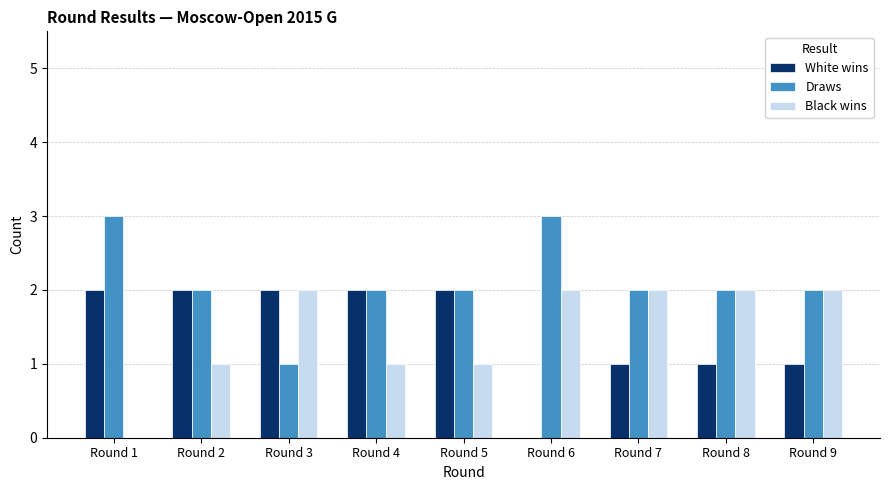

How many Black wins values are between 1 and 2?

8